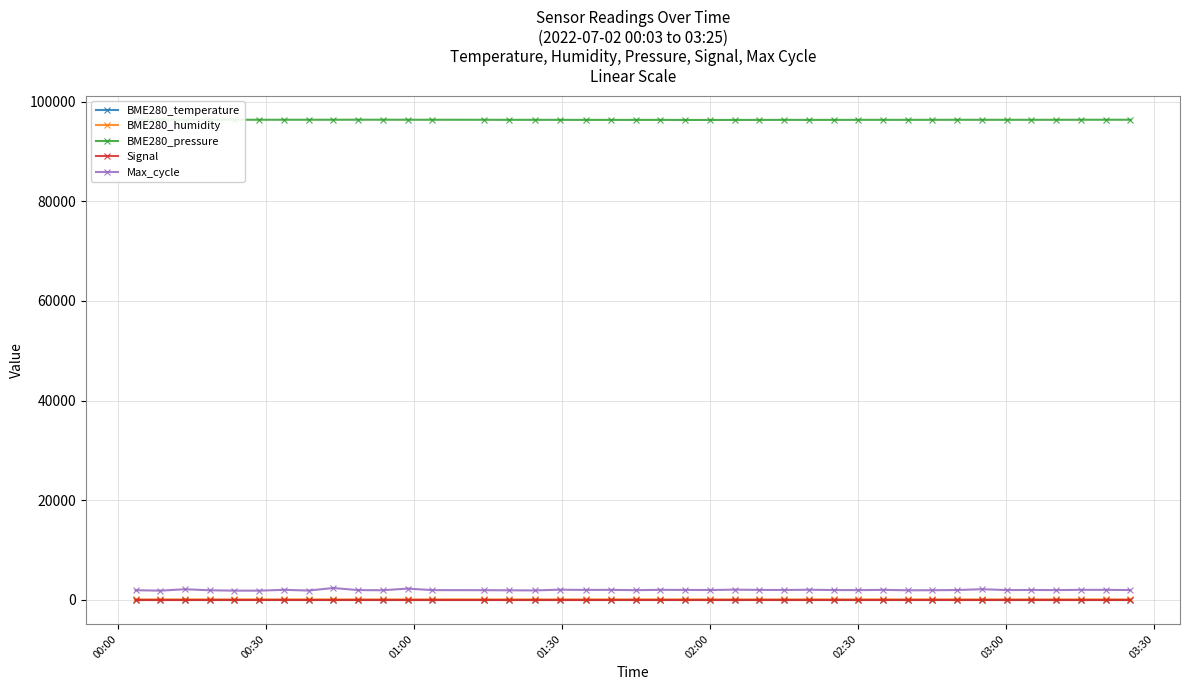

True or false: Max_cycle and BME280_pressure cross at least once.

False